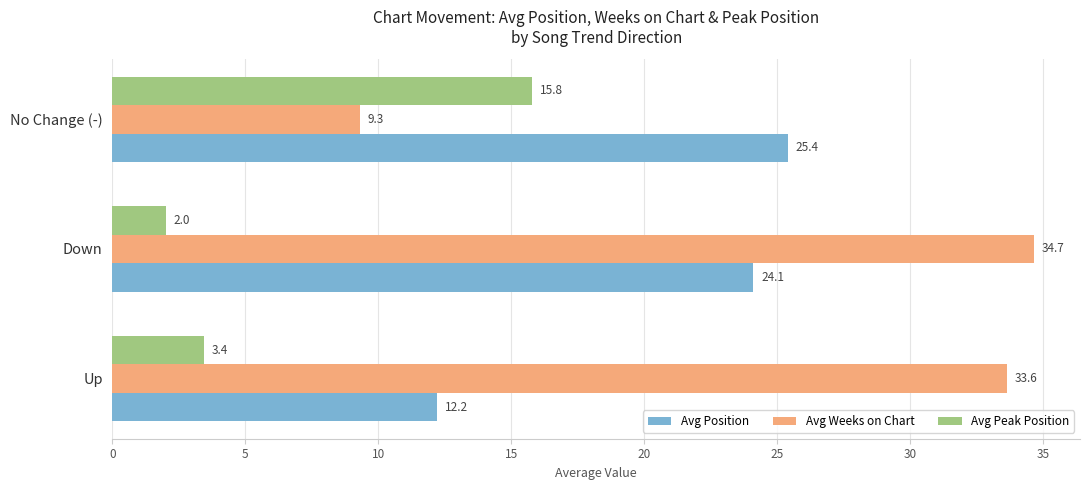

Between Up and Down, which series saw the biggest shift?

Avg Position